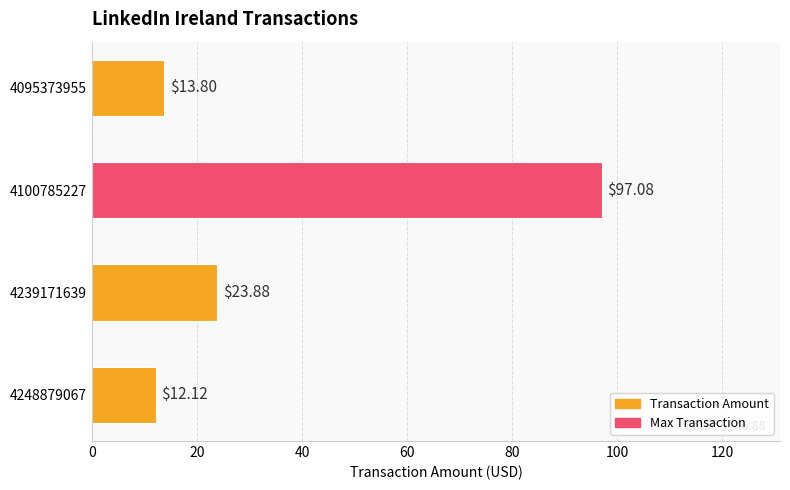

What is the difference between the values at 4248879067 and 4100785227?

85.0